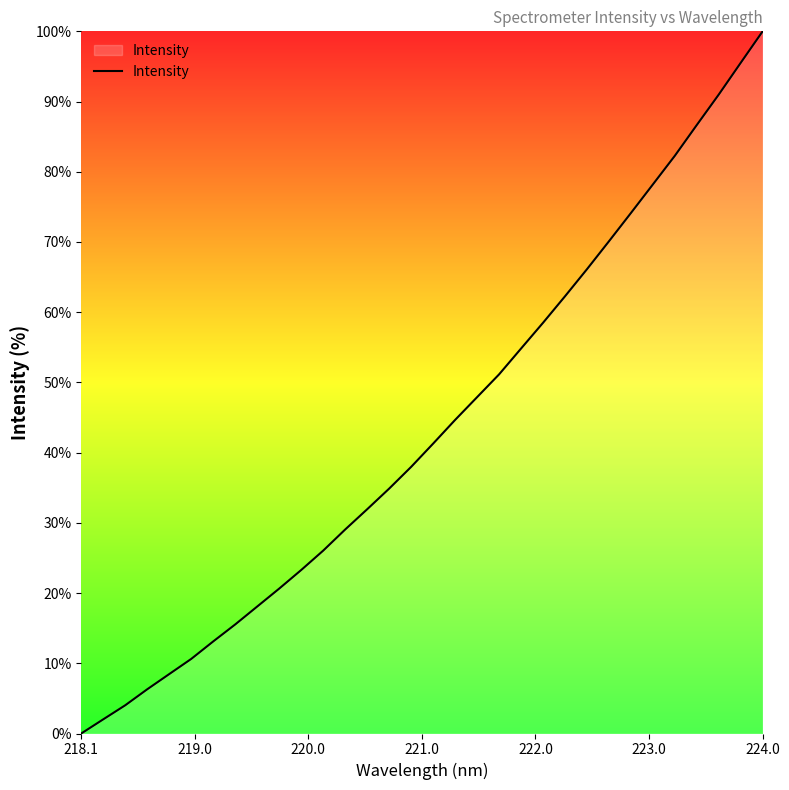

What is the greatest value displayed?

100.0